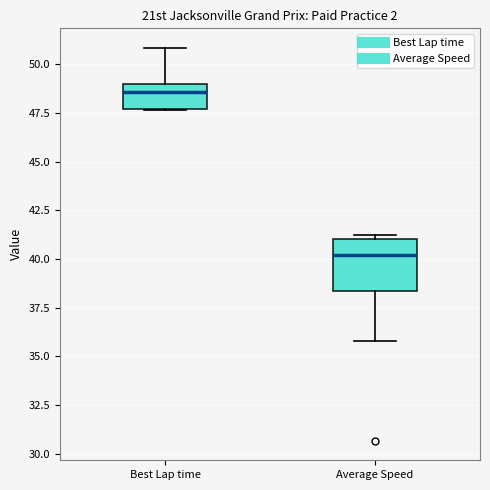

Comparing the boxes themselves (not the whiskers), which one is the tallest?

Average Speed